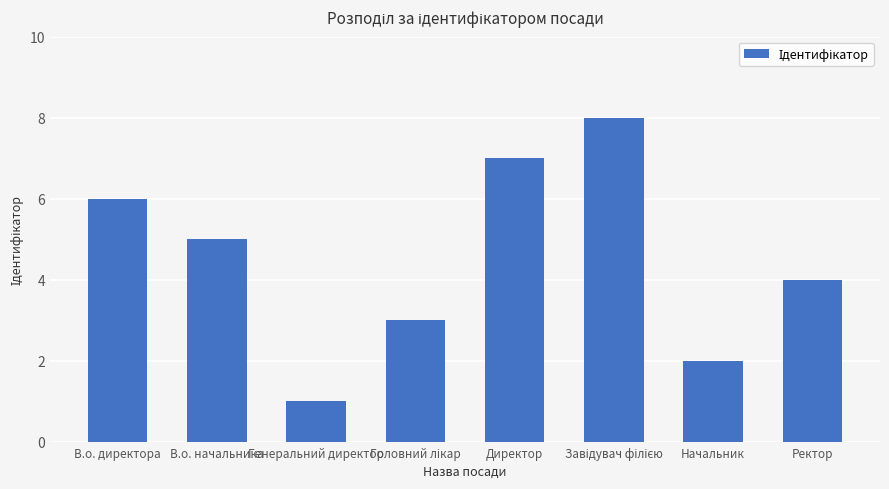

What value does the data have at В.о. начальника?

5